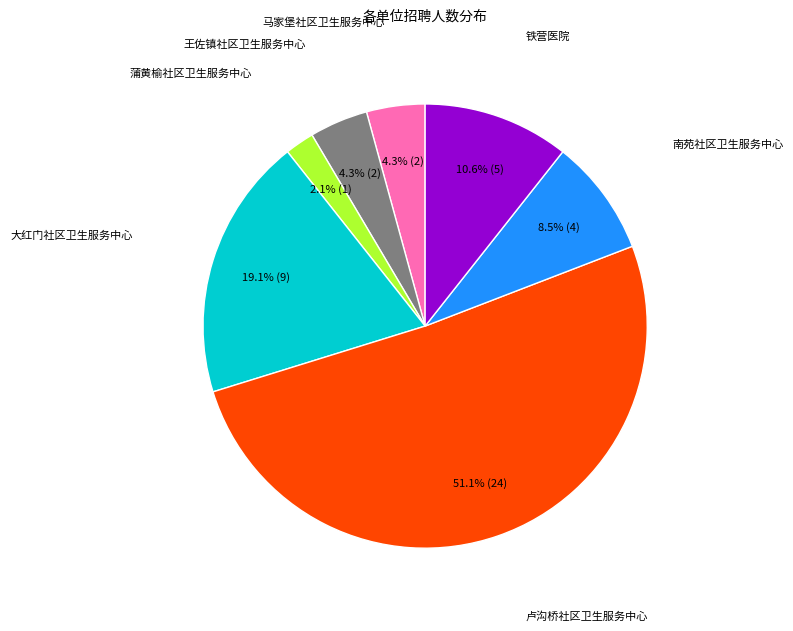

Which has a higher value, 王佐镇社区卫生服务中心 or 南苑社区卫生服务中心?

南苑社区卫生服务中心